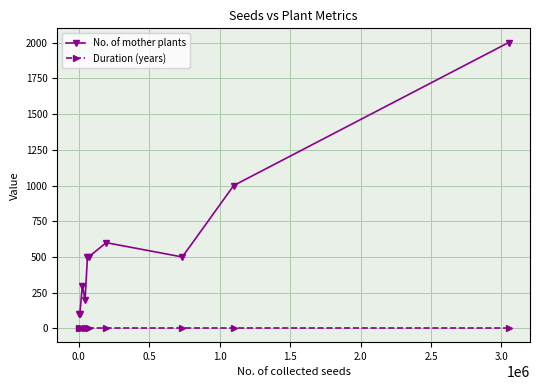

True or false: Duration (years) and No. of mother plants cross at least once.

False